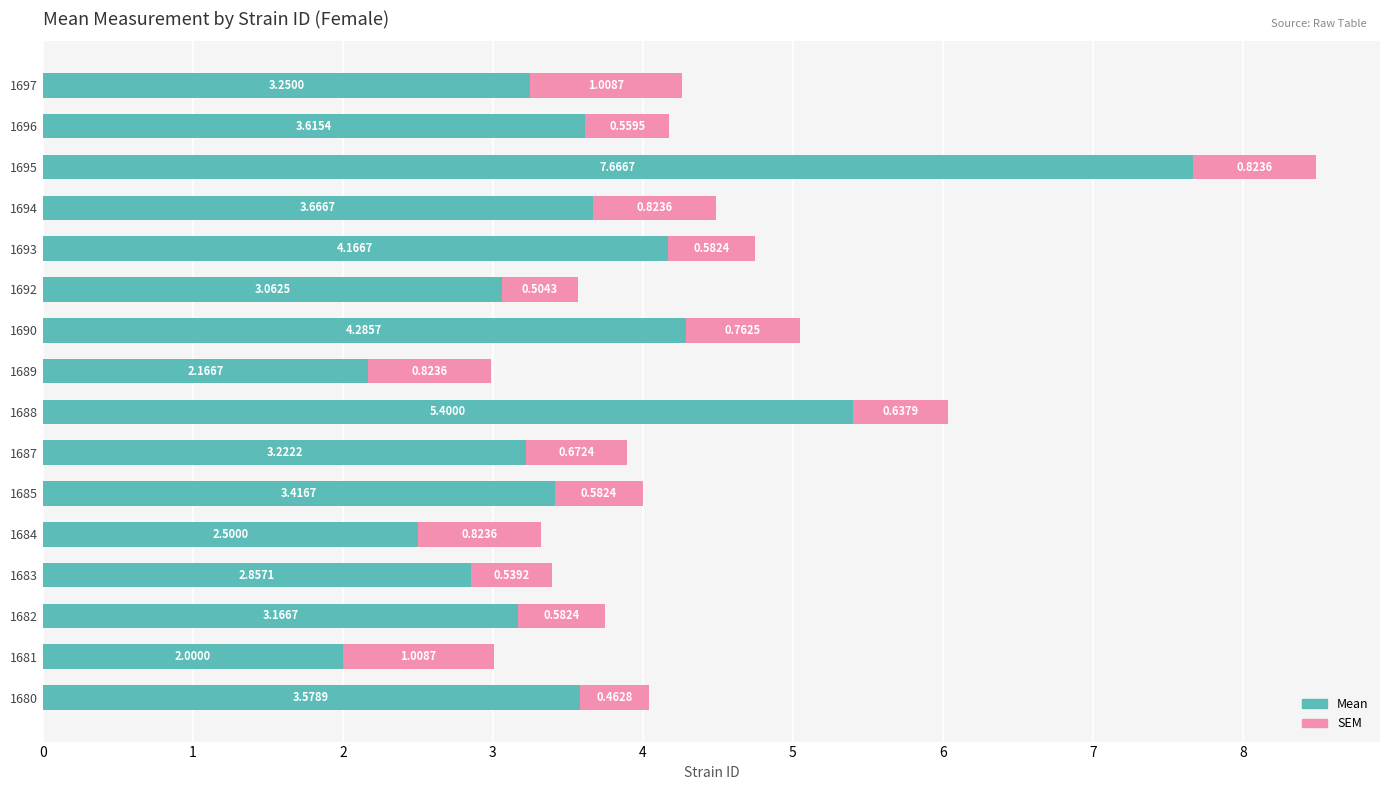

What is the total value across all series at 1680?

4.0